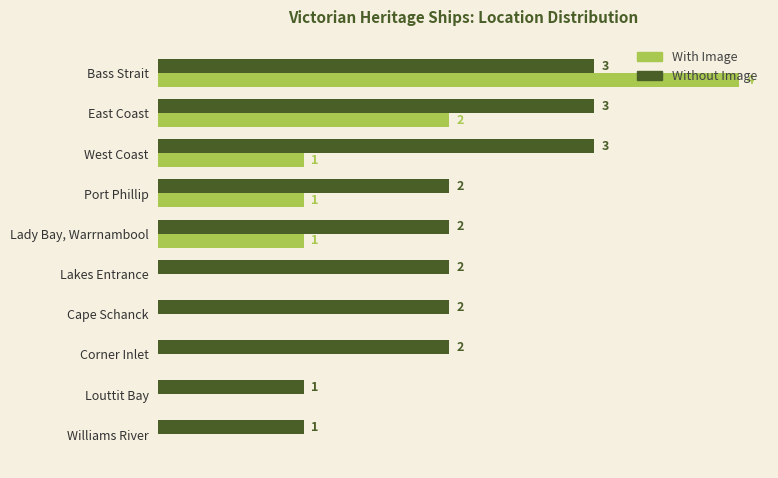

Which series has the largest total across all categories?

Without Image